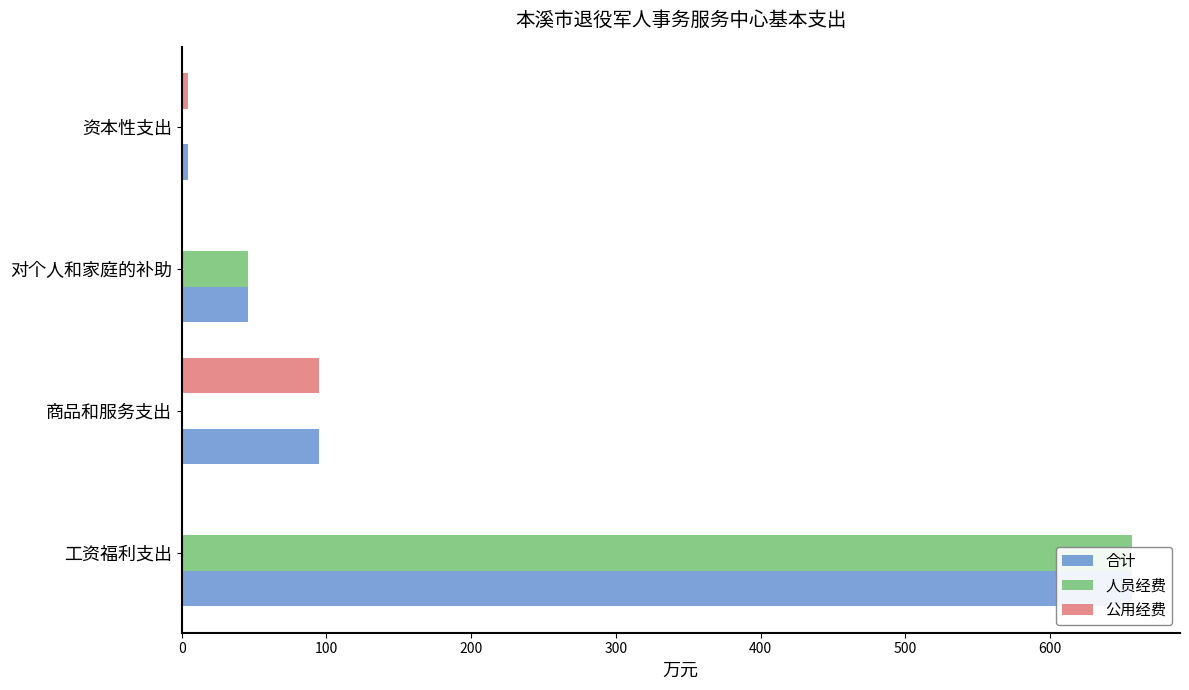

How many positive values does the 公用经费 series have?

2